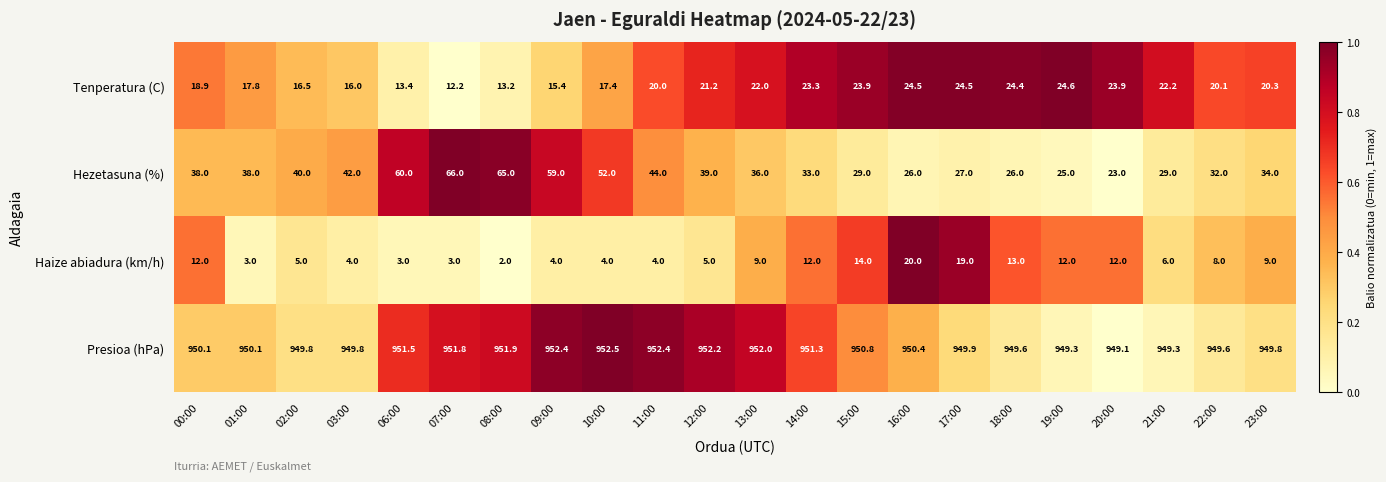

Rank the series at 19:00 from lowest to highest value.

Haize abiadura (km/h), Tenperatura (C), Hezetasuna (%), Presioa (hPa)